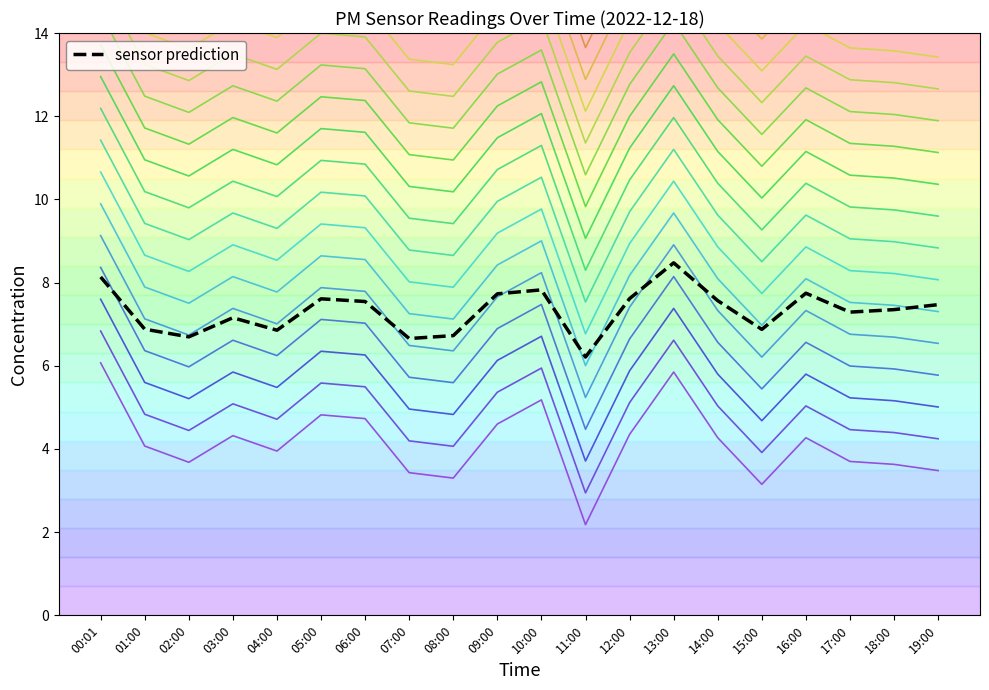

What is the value of the 13th point from the left?

4.3